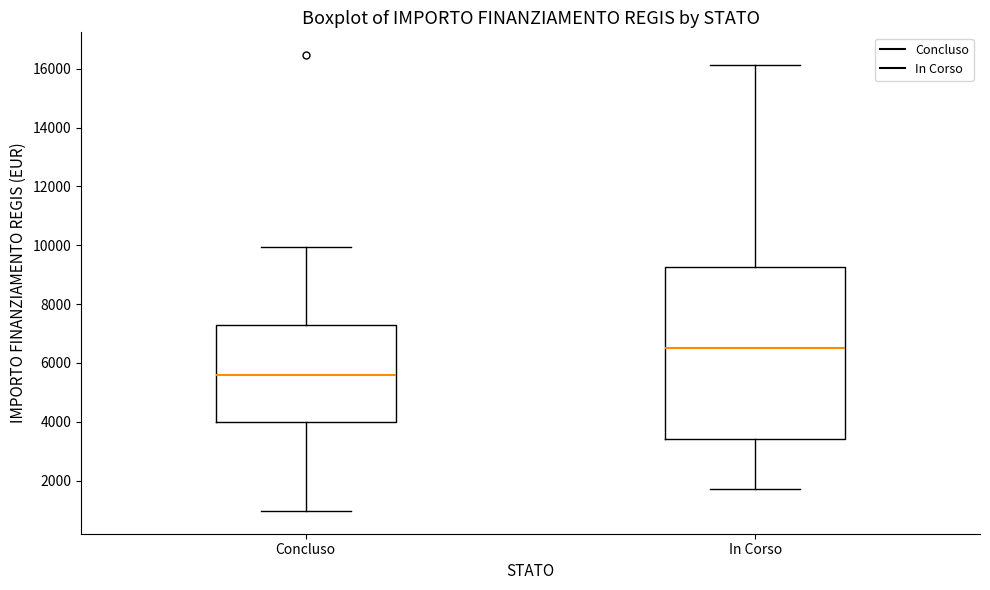

Reading left to right, read every box against the y-axis: the position of its median line, the range the box covers, and the ends of its whiskers. The values are not printed on the chart, so give them approximately, as read against the axis.

Concluso: median 5600, box 4000 to 7200, whiskers 1000 to 10000
In Corso: median 6600, box 3400 to 9200, whiskers 1800 to 16200